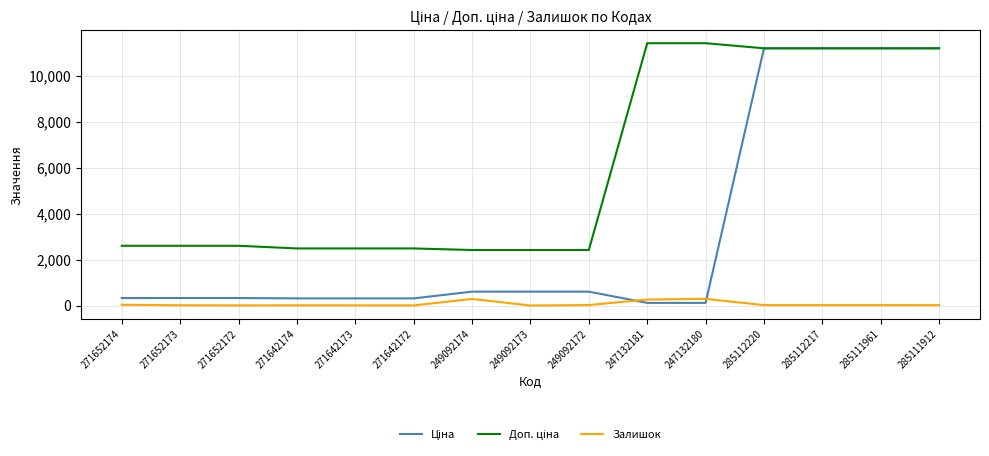

True or false: Залишок and Доп. ціна intersect in this chart.

False